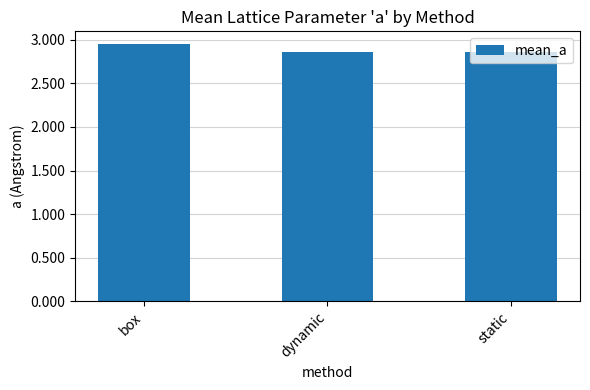

What is the sum of all values?

8.7